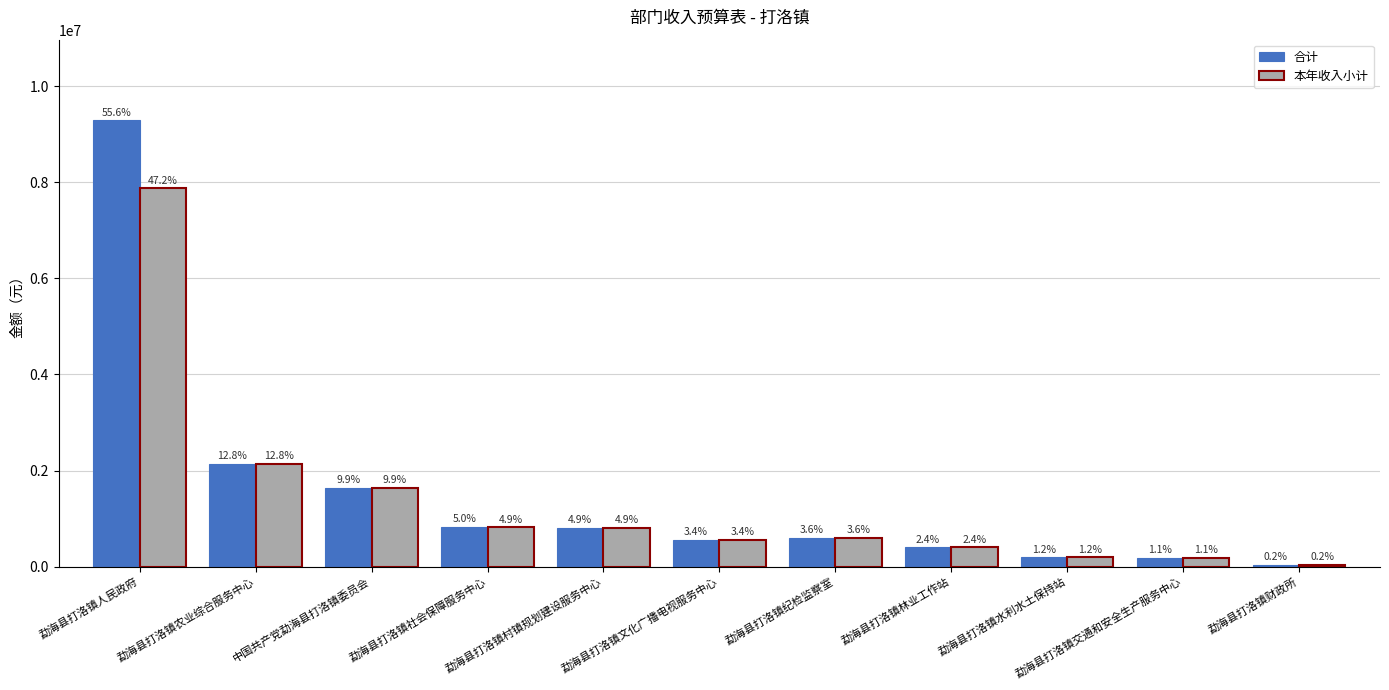

What are all the series names shown in the legend?

合计, 本年收入小计